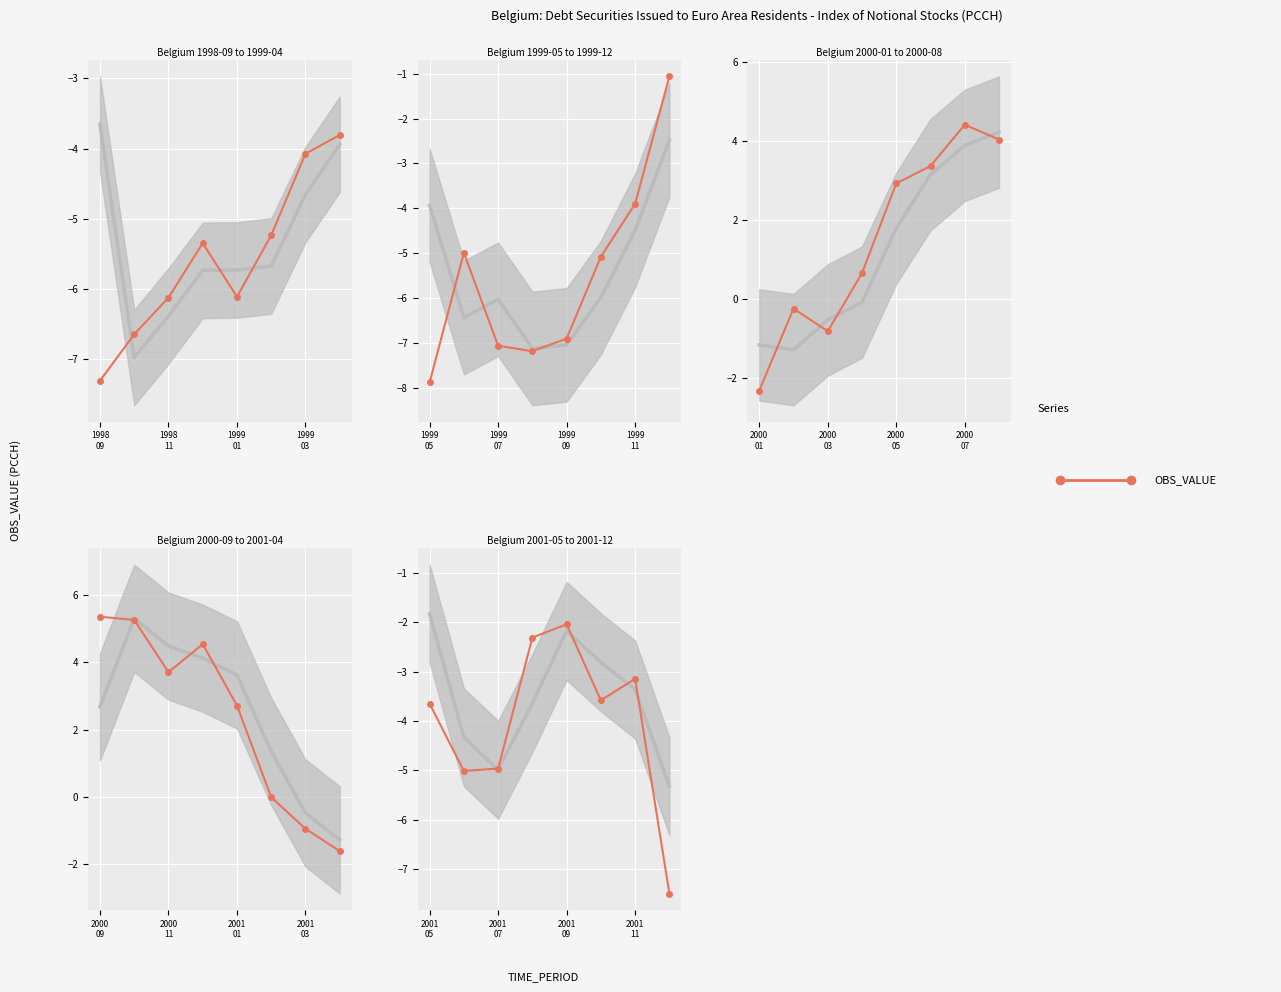

Is it true that the value at 7 is -12.1?

False